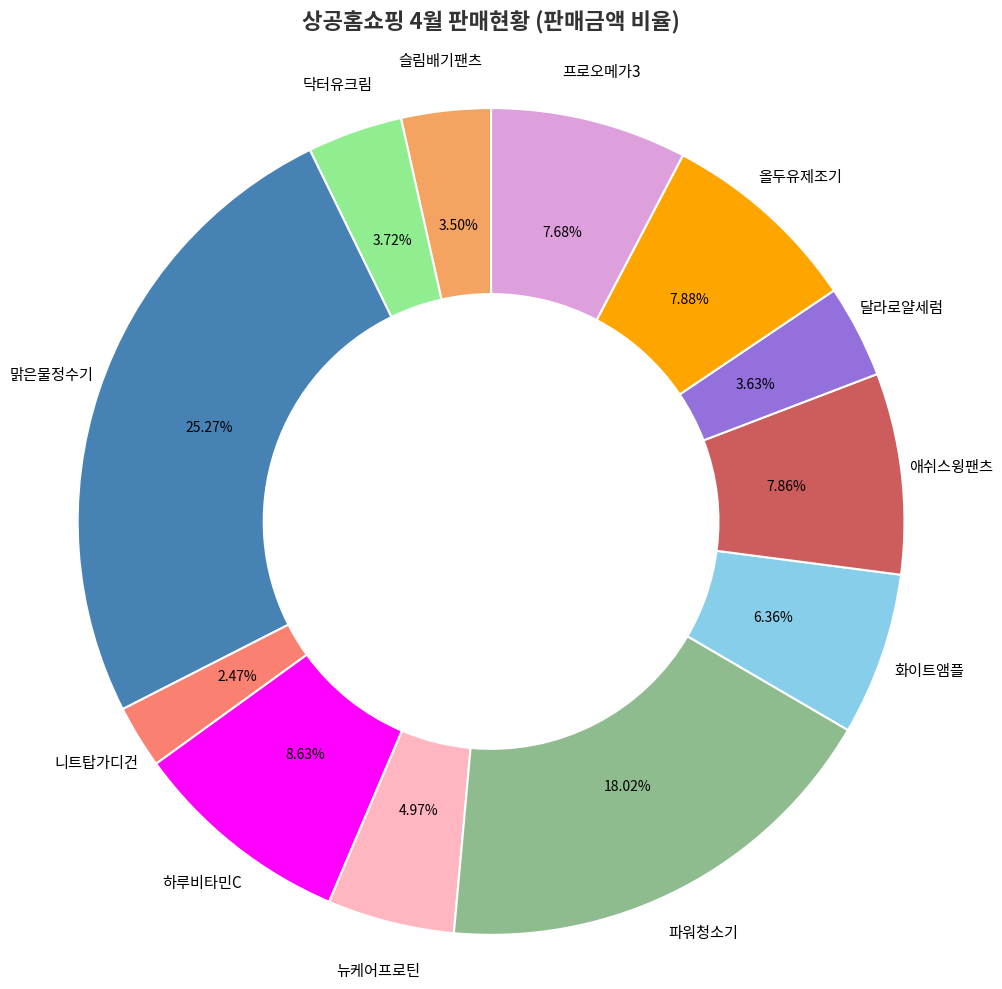

Which category has the smallest portion of the pie?

니트탑가디건